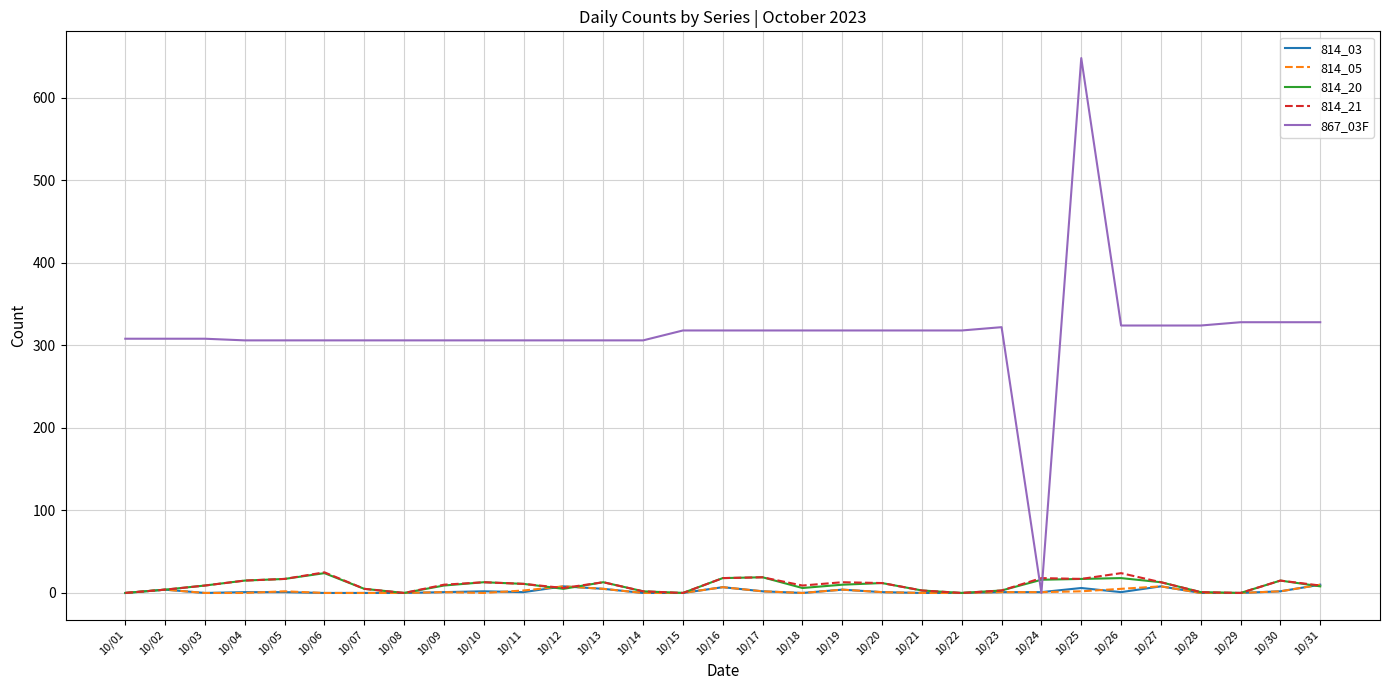

Which series ends up on top after the final intersection of 814_20 and 814_05?

814_05